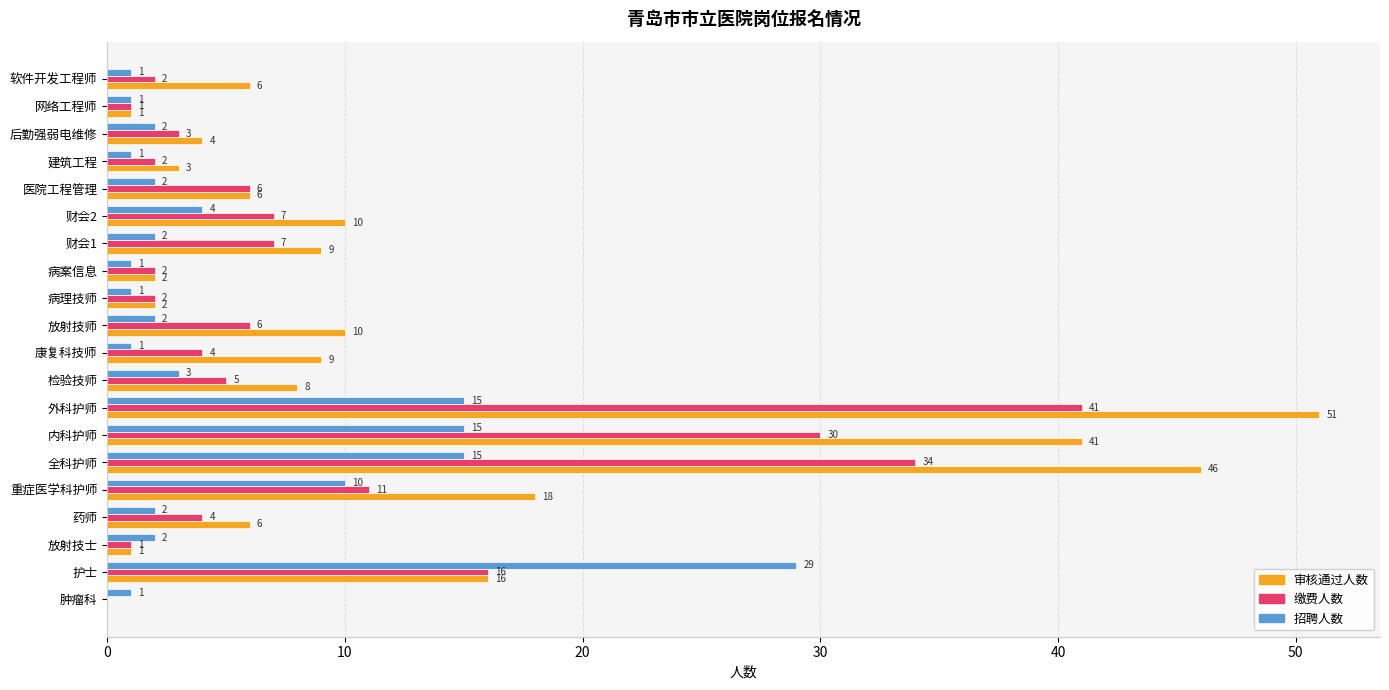

How many categories are shown in the chart?

20